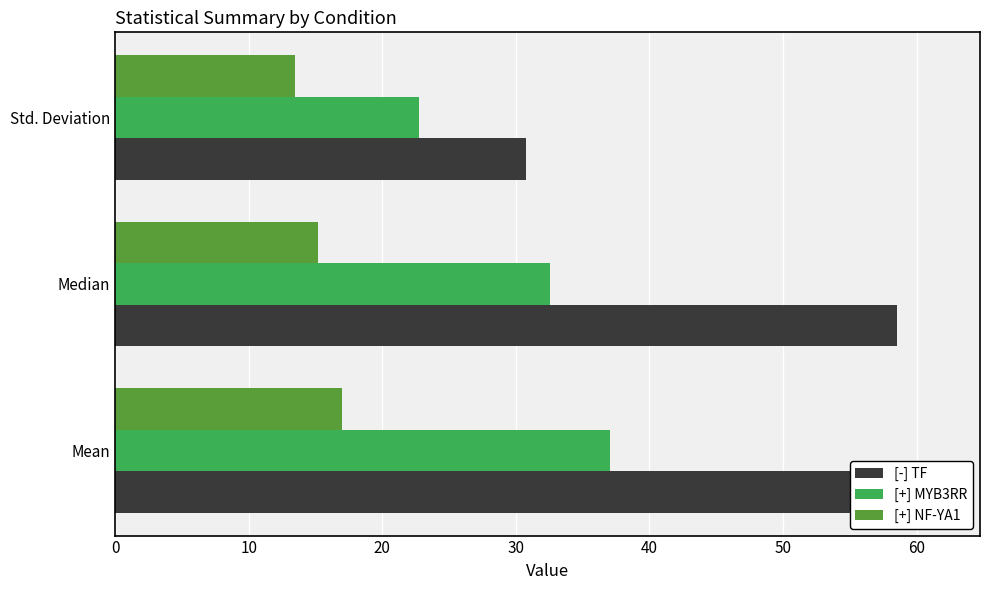

What is the approximate value of [+] MYB3RR at Std. Deviation?

22.8